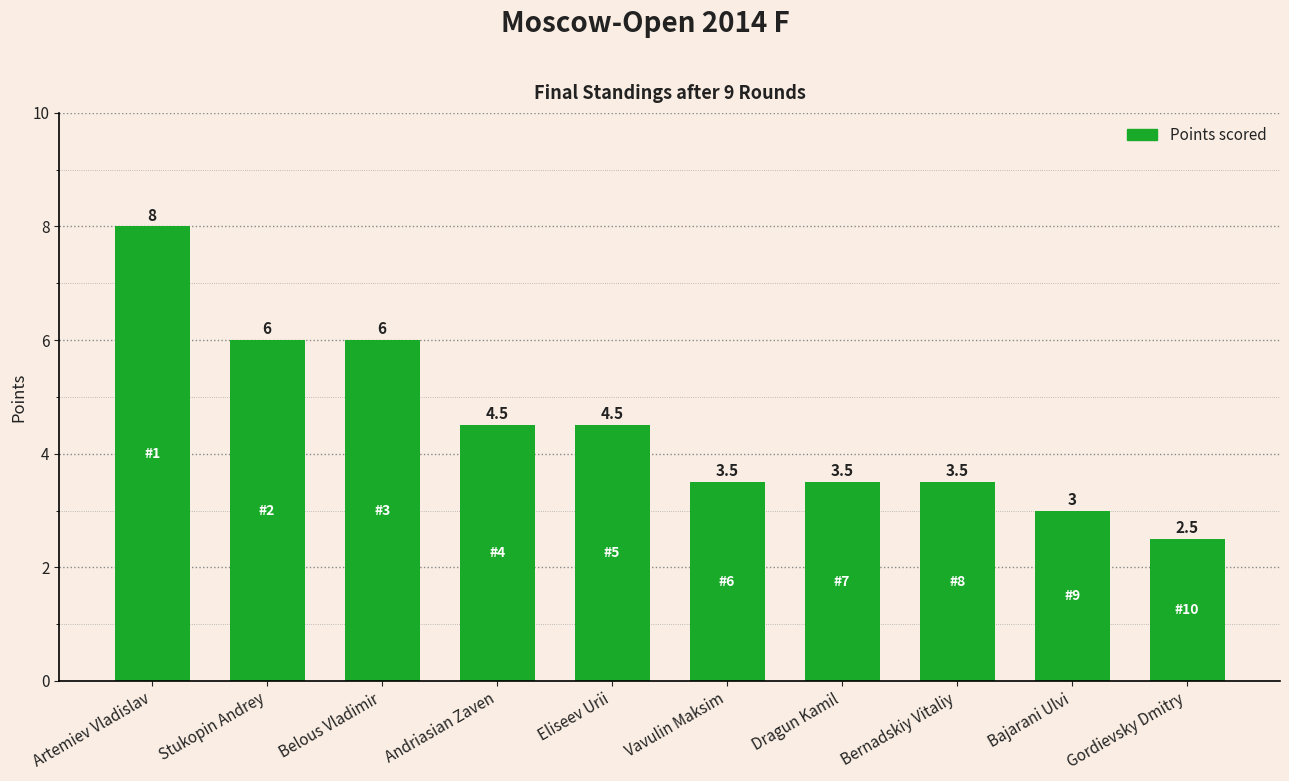

What is the value of the 3rd bar from the left?

6.0